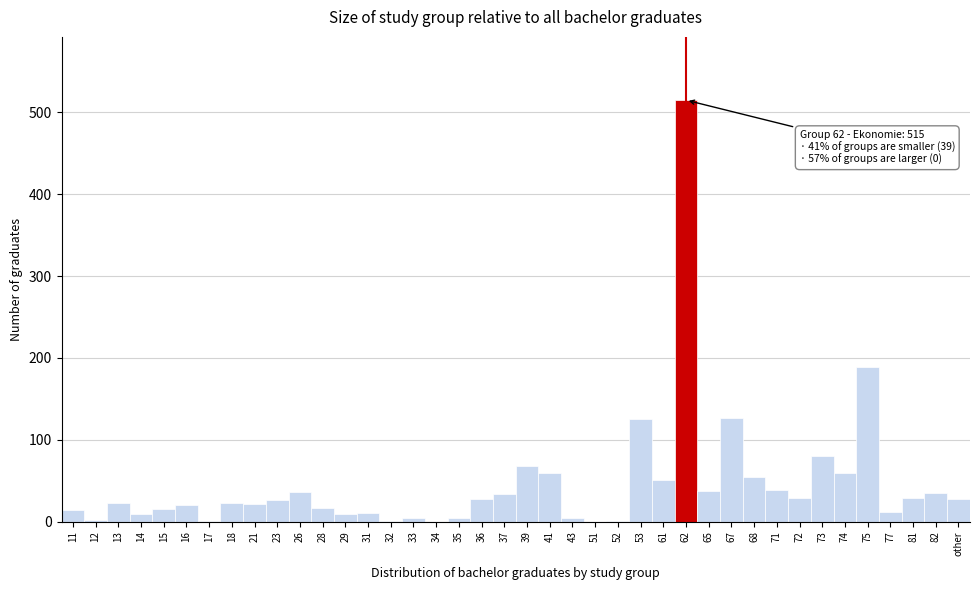

The chart shows a value of 1 at 32. True or false?

True